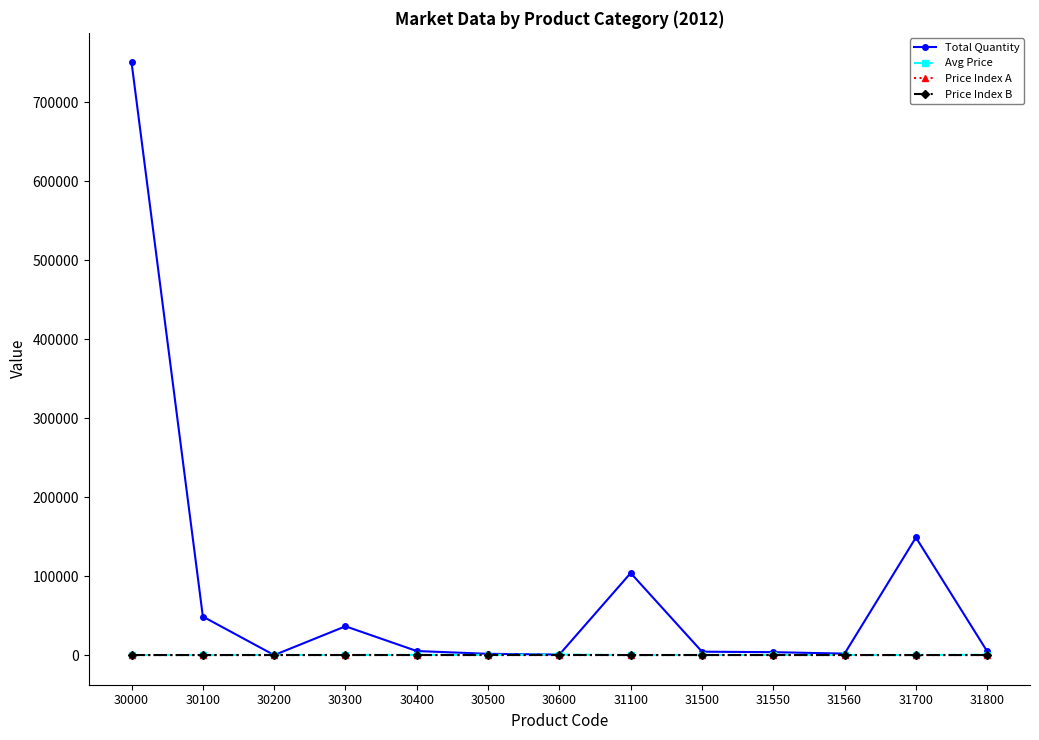

In Avg Price, how many points are higher than both neighbors (excluding endpoints)?

3